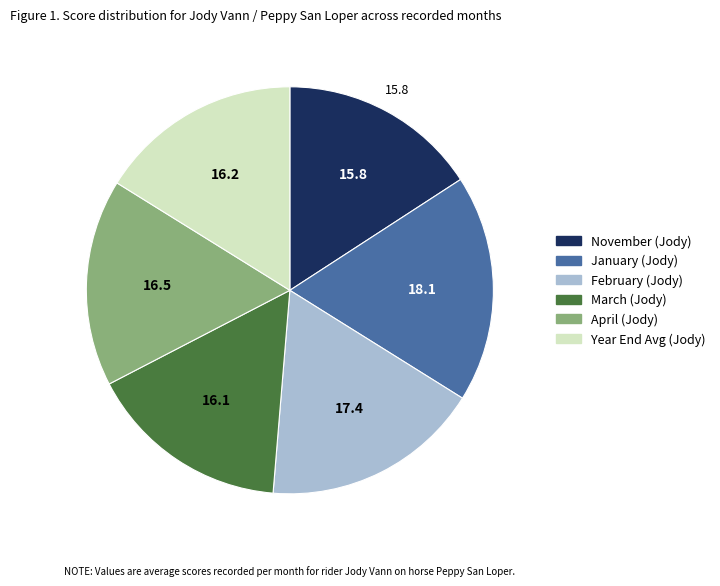

Count the number of slices in the pie.

6